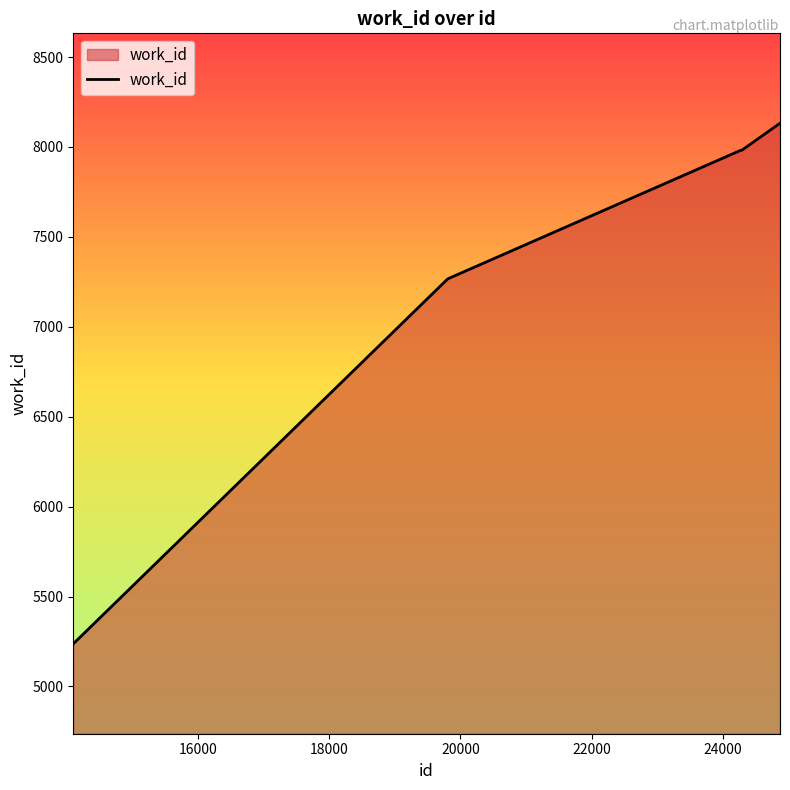

What is the greatest value displayed?

8132